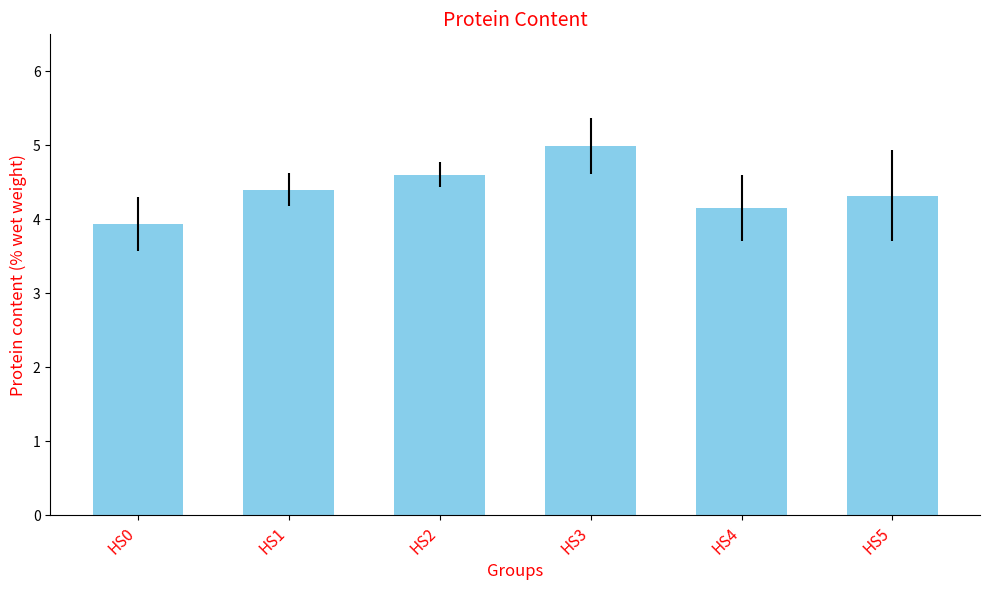

Is it true that the value at HS4 is 4.2?

True